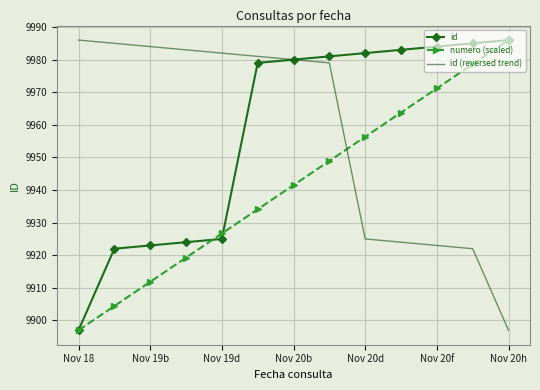

What is the difference between the maximum and minimum values in the id (reversed trend) series?

89.0